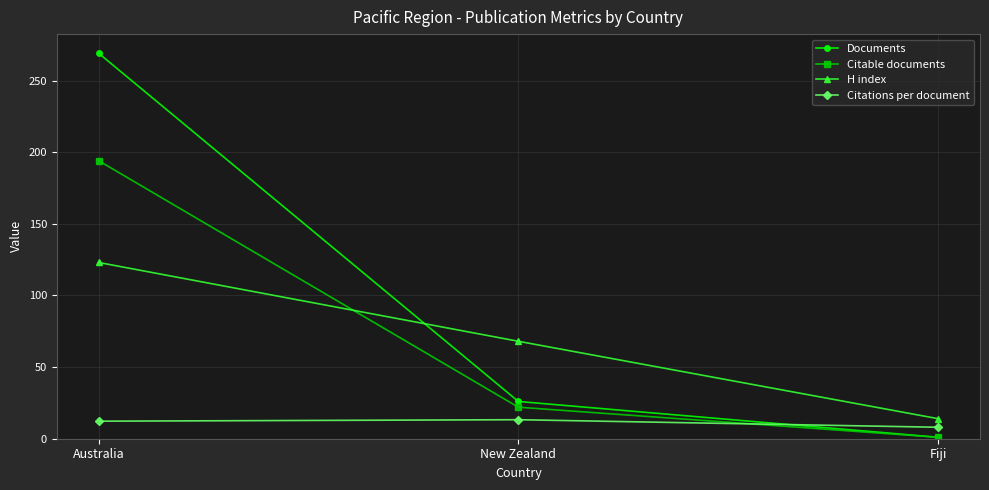

Which category has the lowest value across all series?

Fiji